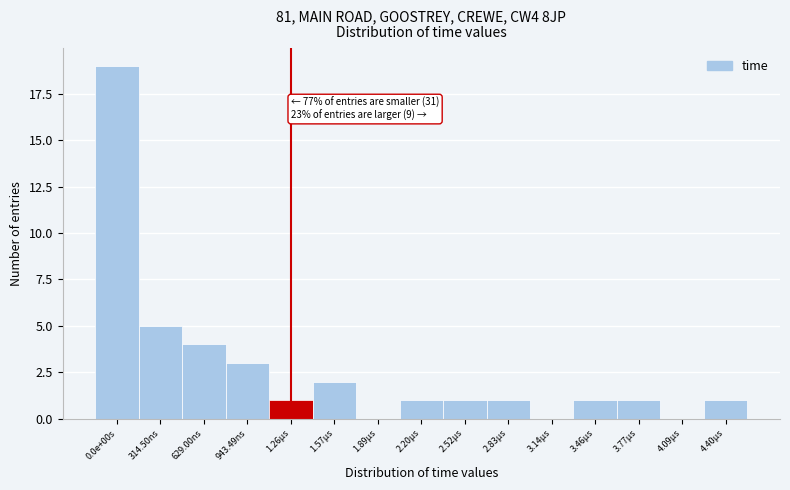

Reading left to right, list all the values displayed in this chart.

0.0e+00s=19	314.50ns=5	629.00ns=4	943.49ns=3	1.26µs=1	1.57µs=2	1.89µs=0	2.20µs=1	2.52µs=1	2.83µs=1	3.14µs=0	3.46µs=1	3.77µs=1	4.09µs=0	4.40µs=1